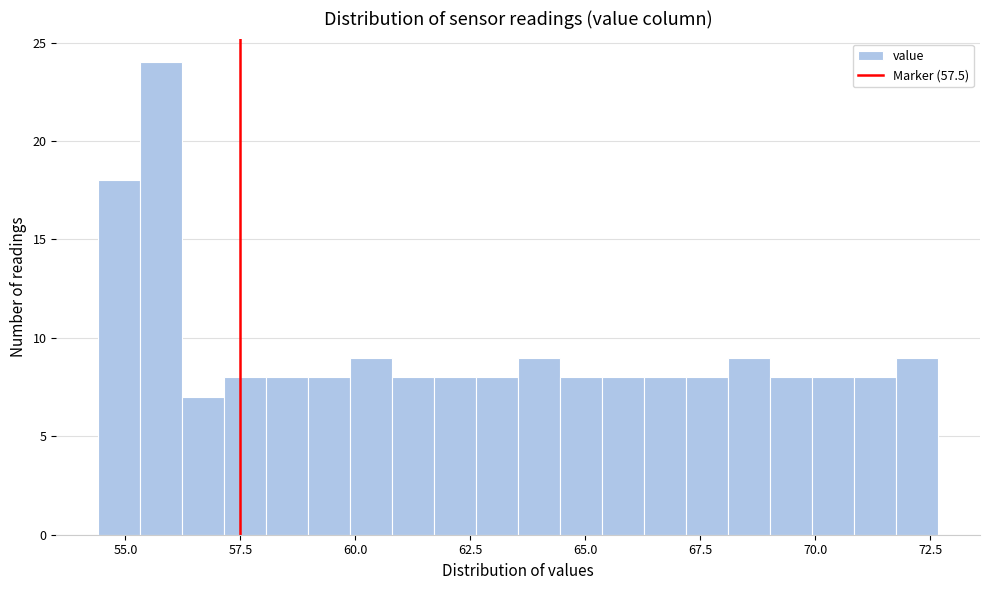

Read against the x-axis, roughly where is the centre of the tallest bar?

56.0